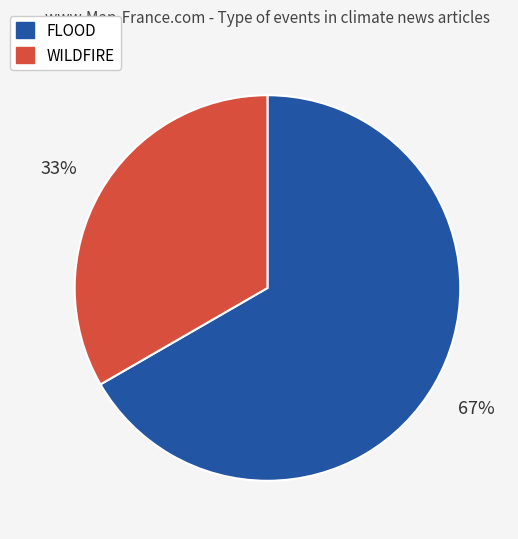

To the nearest percent, what is the average slice percentage?

50%